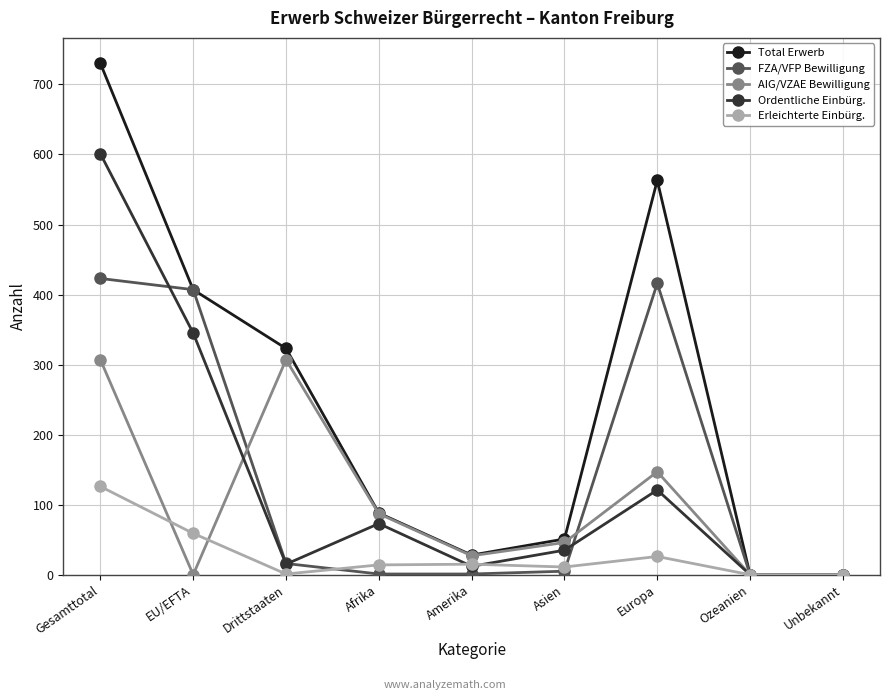

List the series in order of their peak value, lowest first.

Erleichterte Einbürg., AIG/VZAE Bewilligung, FZA/VFP Bewilligung, Ordentliche Einbürg., Total Erwerb